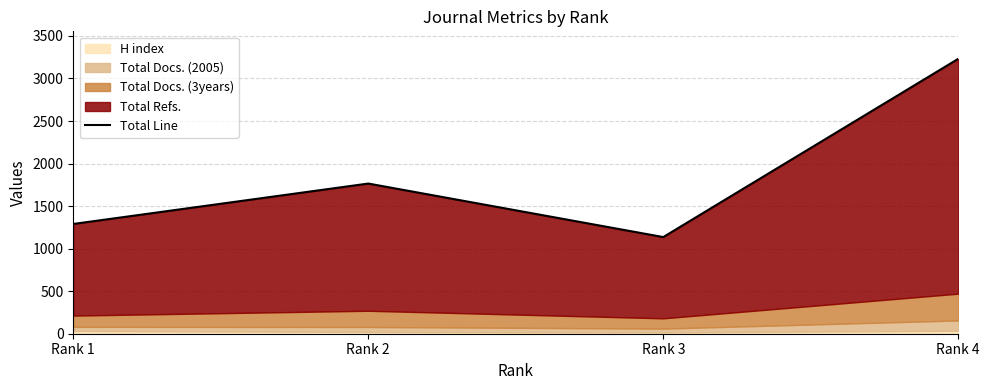

What is the approximate value at Rank 1, to the nearest 100?

1300